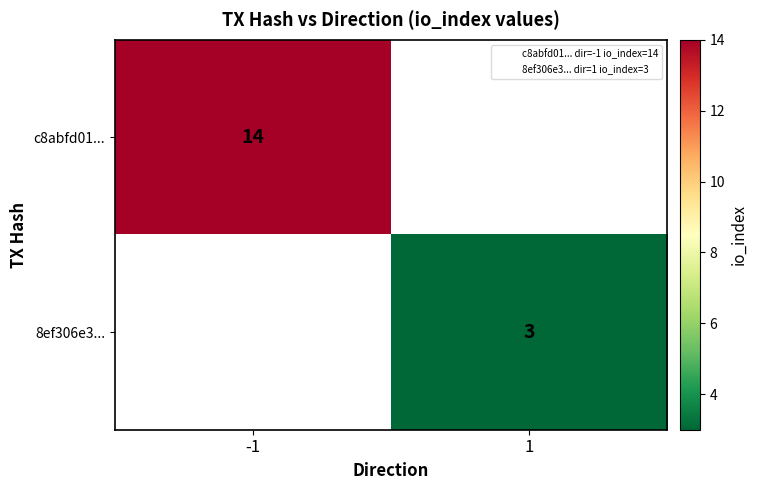

Which category has the highest value across all series?

-1